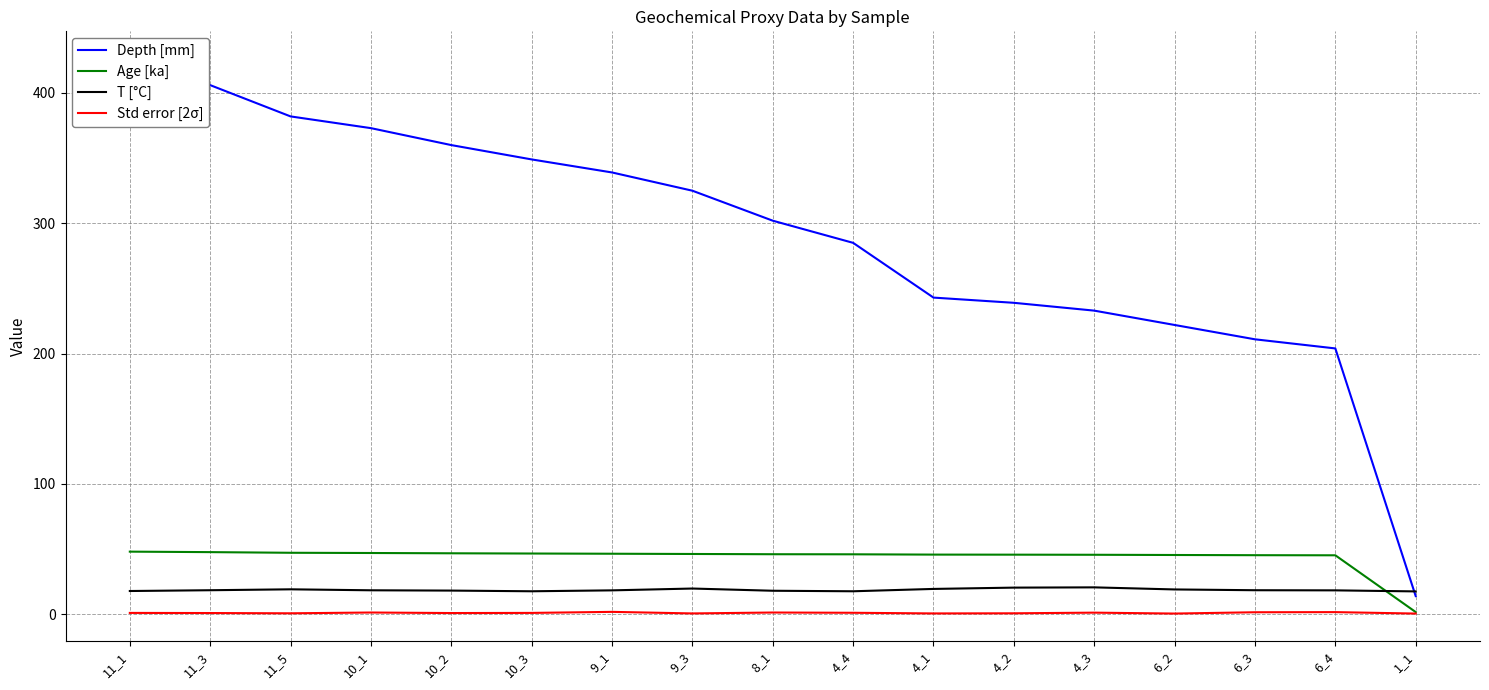

Rank the series by their maximum value, from lowest to highest.

Std error [2σ], T [°C], Age [ka], Depth [mm]